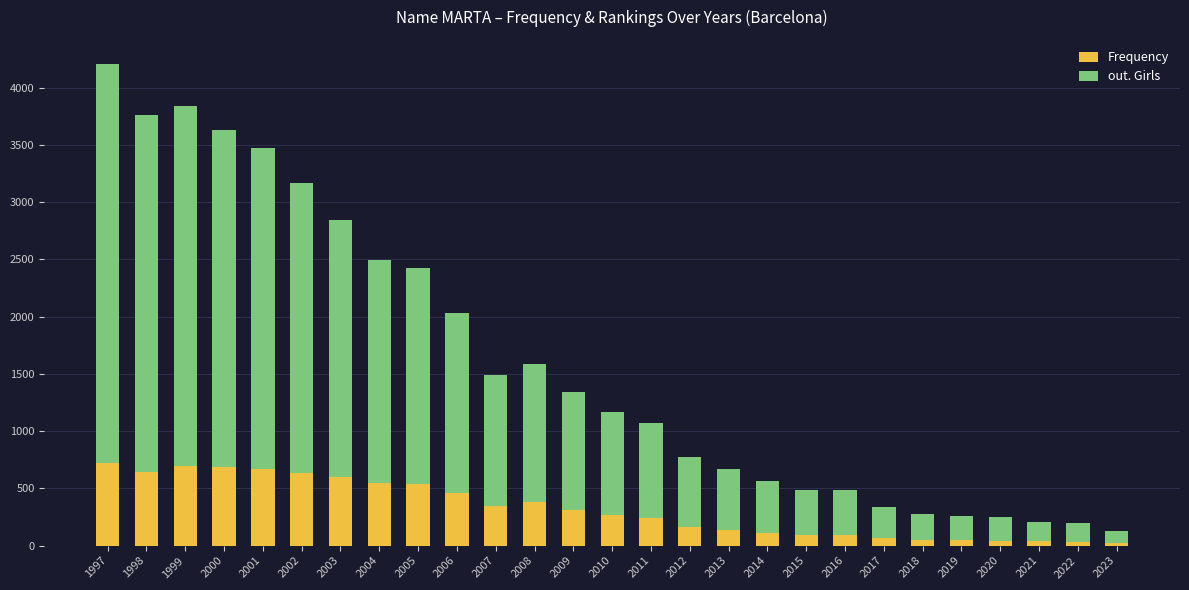

True or false: Frequency has a value of 32 at 2022.

True